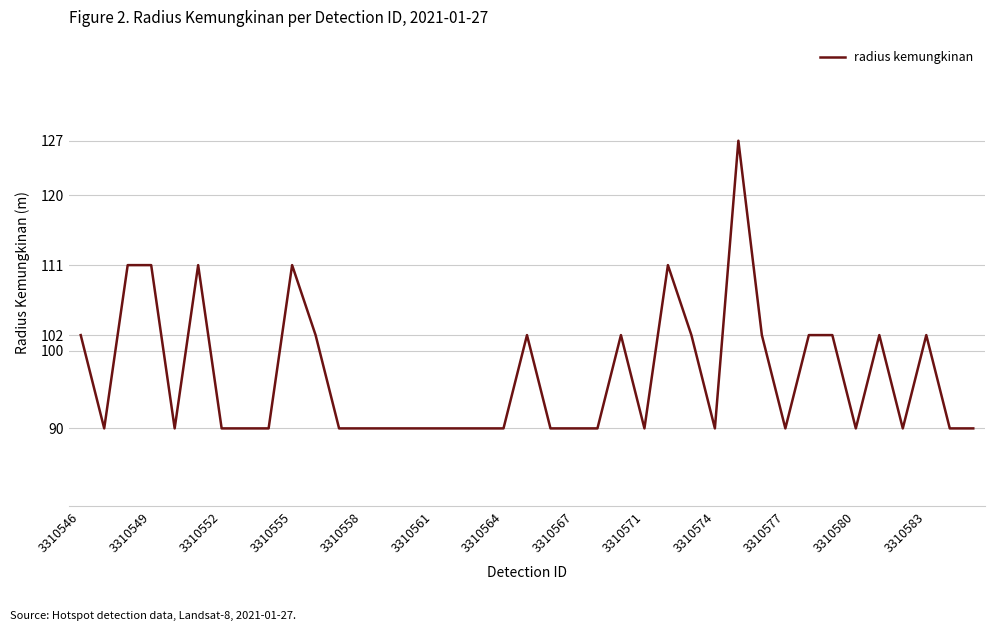

What is the maximum value shown in the chart?

127